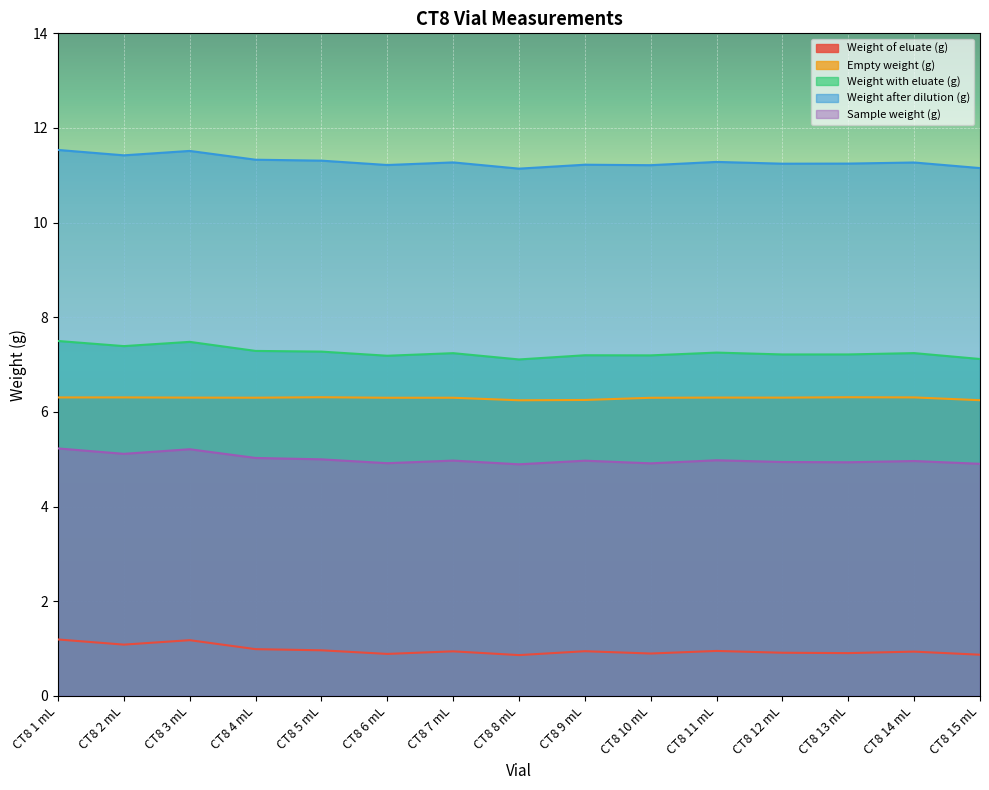

Read the Weight of eluate (g) value at CT8 13 mL.

0.9